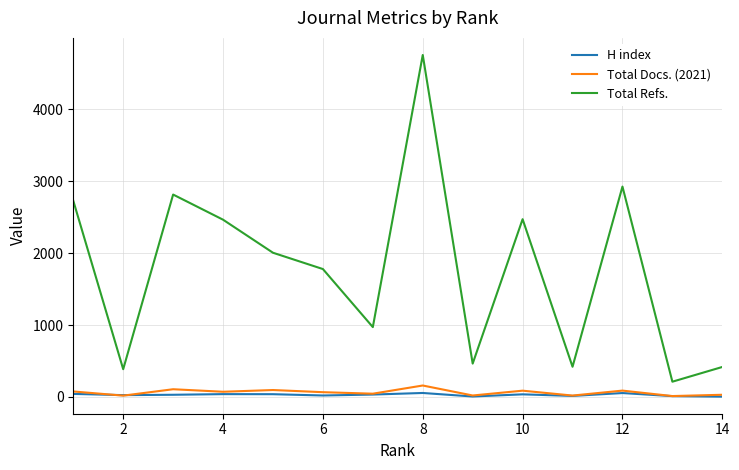

True or false: Total Docs. (2021) has more than 2 points higher than both neighbors.

True